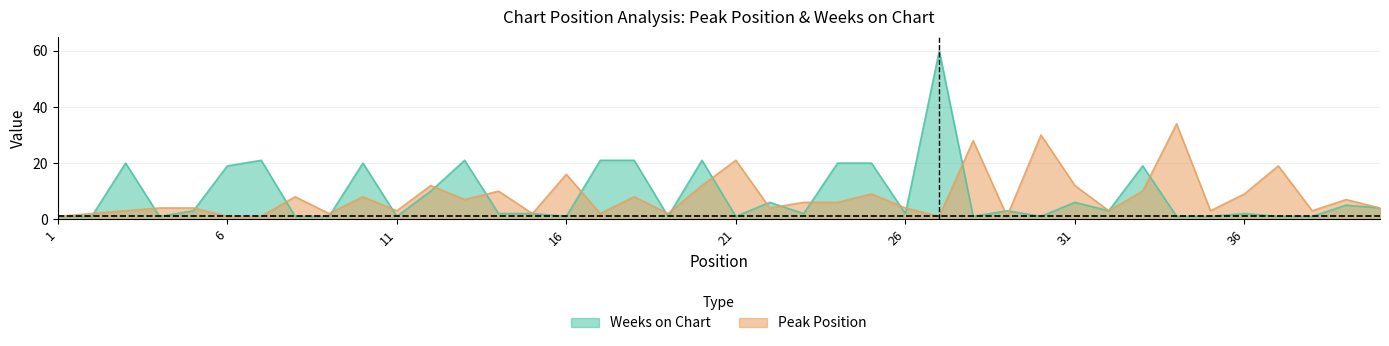

At which category does Weeks on Chart reach its first local peak?

3